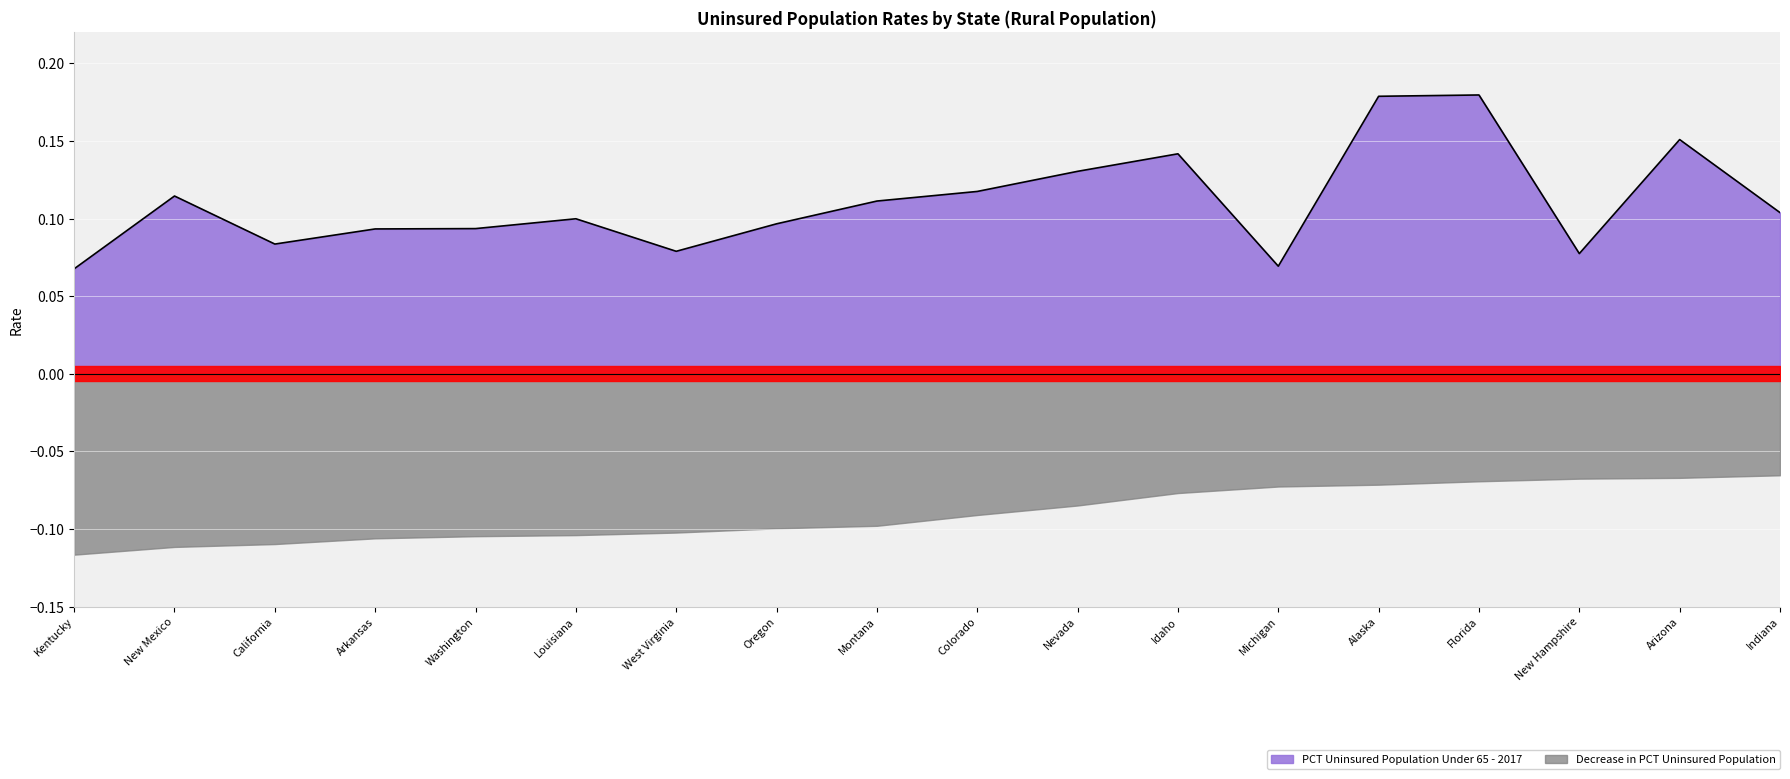

List the labels in order of value, largest first.

Florida, Alaska, Arizona, Idaho, Nevada, Colorado, New Mexico, Montana, Indiana, Louisiana, Oregon, Washington, Arkansas, California, West Virginia, New Hampshire, Michigan, Kentucky